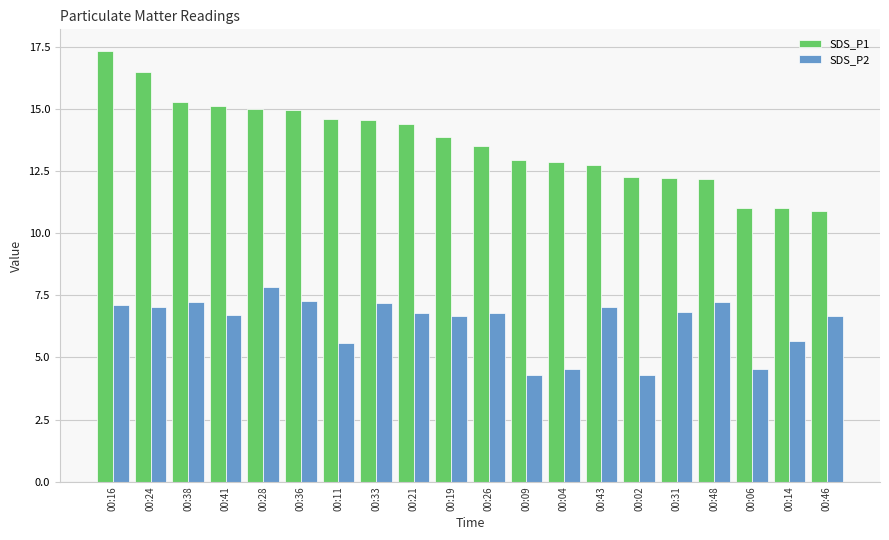

Count the number of data series in this chart.

2